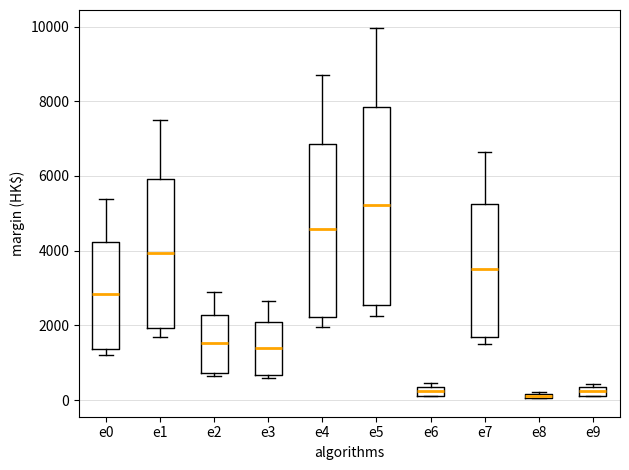

Which box is the tallest, from its lower edge to its upper edge?

e5